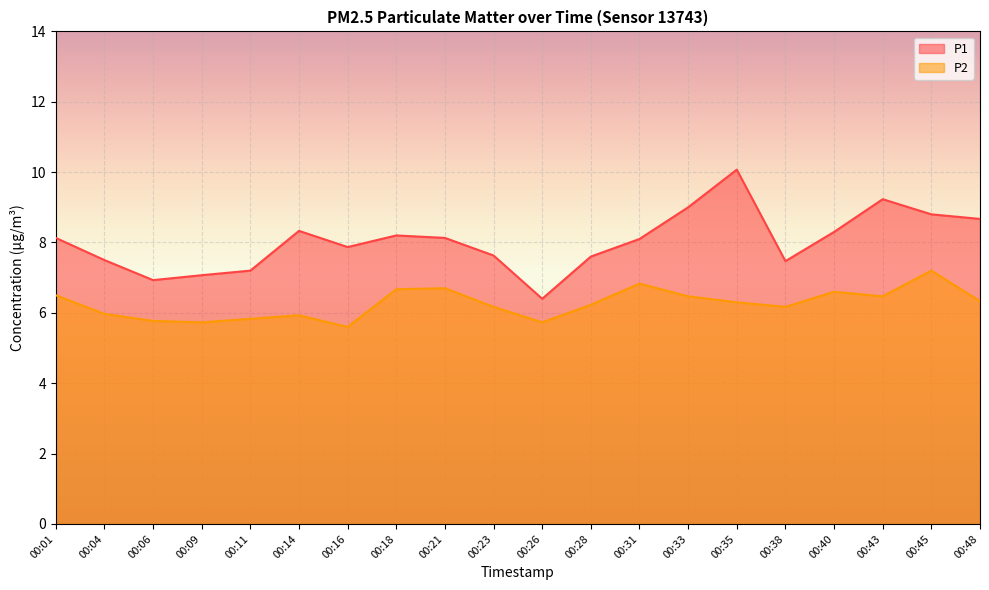

Reading left to right, transcribe all the data shown in this chart.

P1: 00:01=8.1	00:04=7.5	00:06=6.9	00:09=7.1	00:11=7.2	00:14=8.3	00:16=7.9	00:18=8.2	00:21=8.1	00:23=7.6	00:26=6.4	00:28=7.6	00:31=8.1	00:33=9.0	00:35=10.1	00:38=7.5	00:40=8.3	00:43=9.2	00:45=8.8	00:48=8.7
P2: 00:01=6.5	00:04=6.0	00:06=5.8	00:09=5.7	00:11=5.8	00:14=5.9	00:16=5.6	00:18=6.7	00:21=6.7	00:23=6.2	00:26=5.7	00:28=6.2	00:31=6.8	00:33=6.5	00:35=6.3	00:38=6.2	00:40=6.6	00:43=6.5	00:45=7.2	00:48=6.3